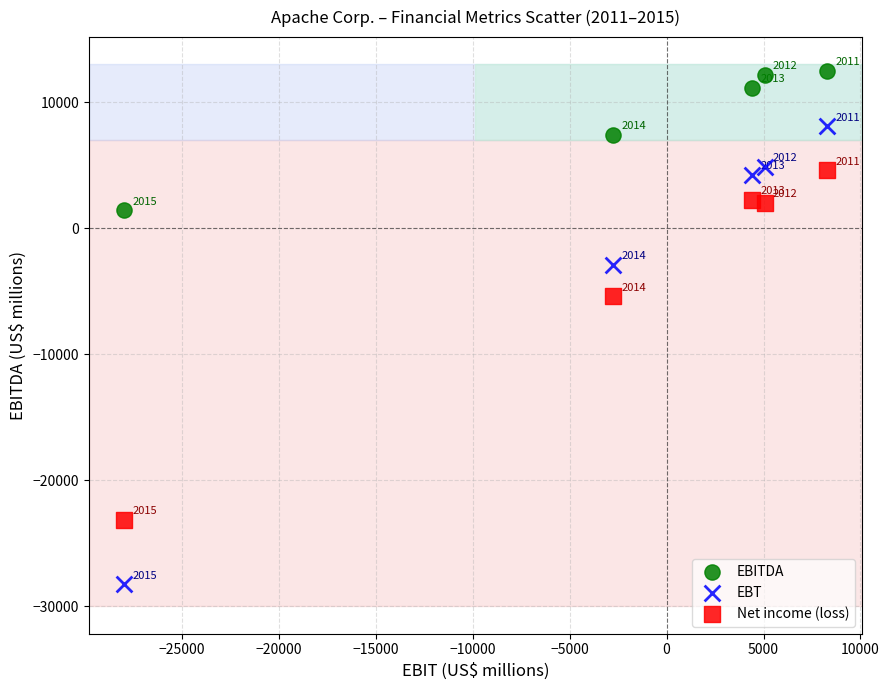

Which series contains the highest Y value?

EBITDA